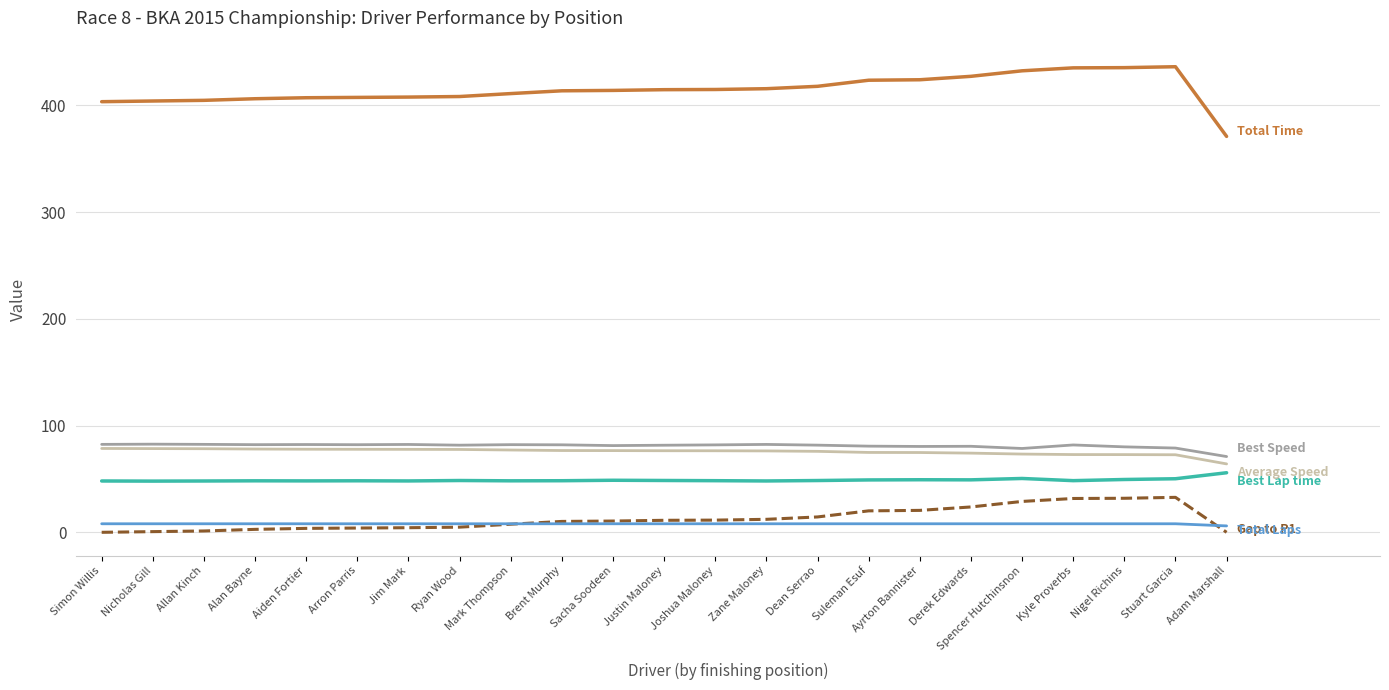

What is the maximum value shown in the chart?

436.1